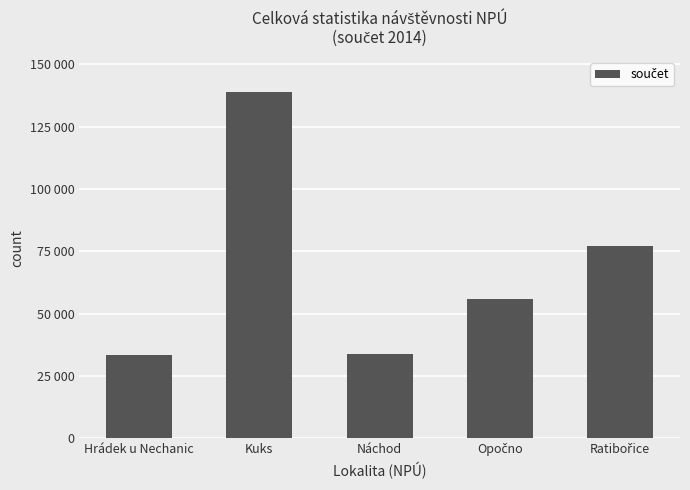

Which has a higher value, Opočno or Kuks?

Kuks